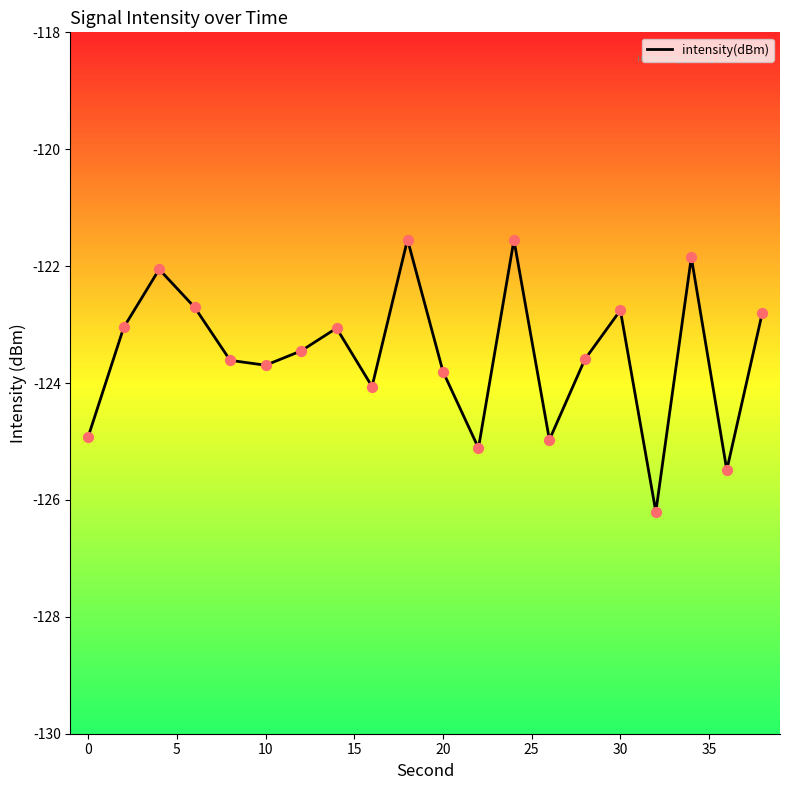

What is the greatest value displayed?

-121.5